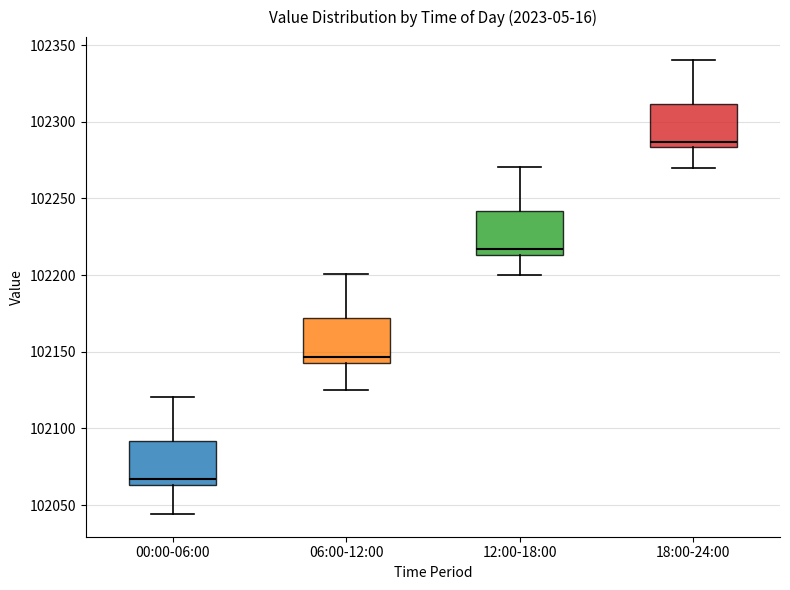

Where does the lower whisker of the box for 12:00-18:00 end on the y-axis? The values are not printed on the chart, so give them approximately, as read against the axis.

102200